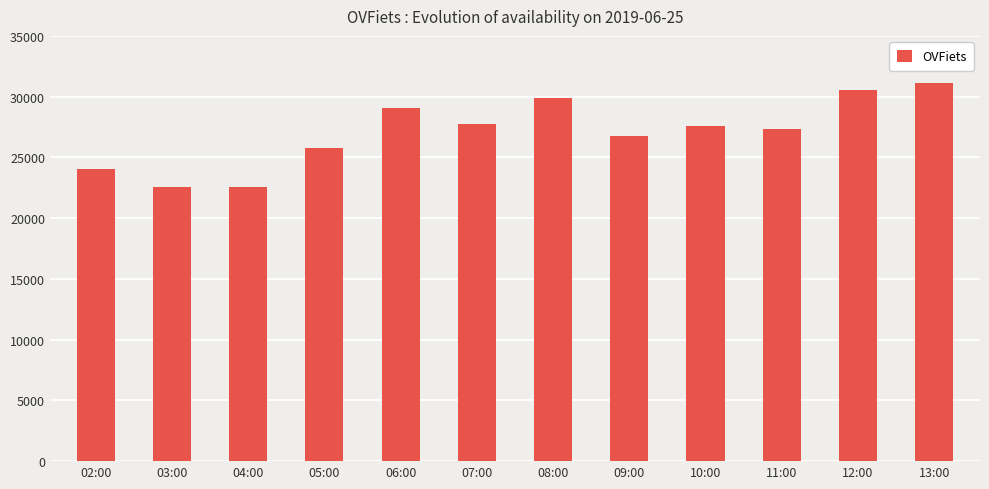

What is the difference between the maximum and minimum values?

8601